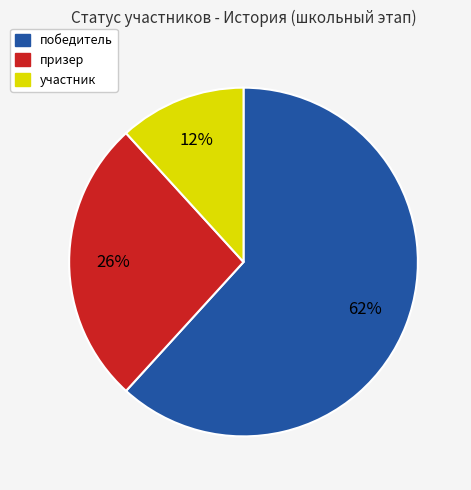

What is the largest slice in the pie chart?

победитель